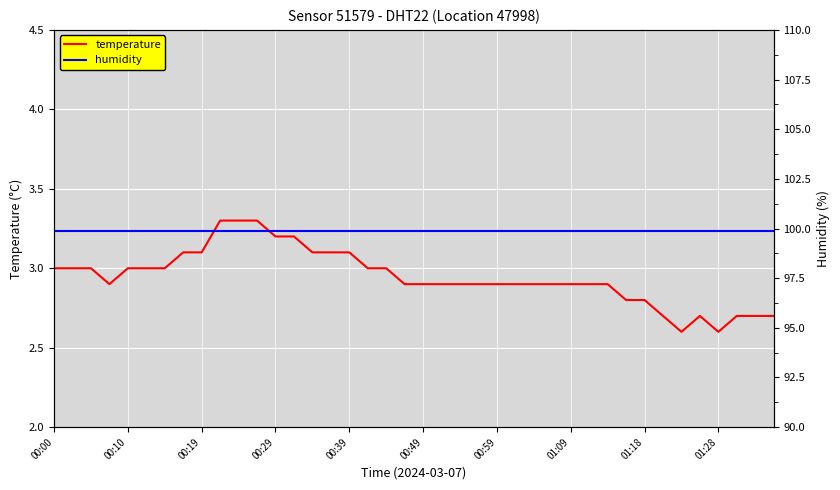

The temperature series shows 2.6 at 01:28. True or false?

True